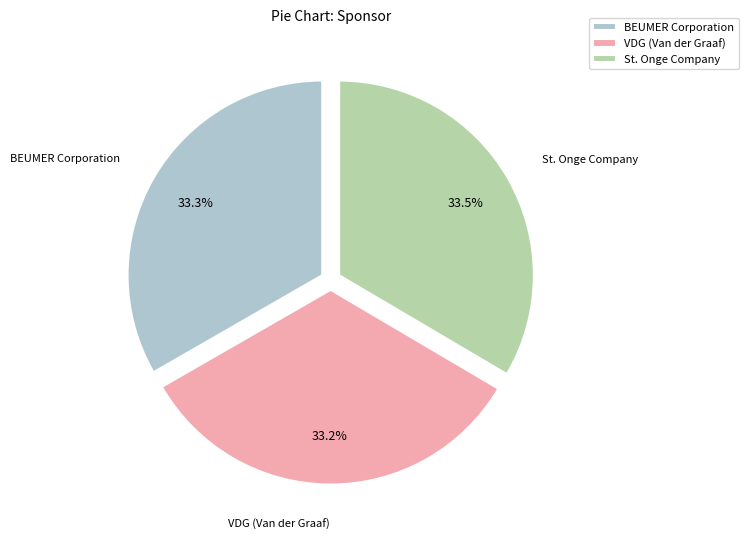

To the nearest percent, what is the combined percentage of St. Onge Company and VDG (Van der Graaf)?

67%